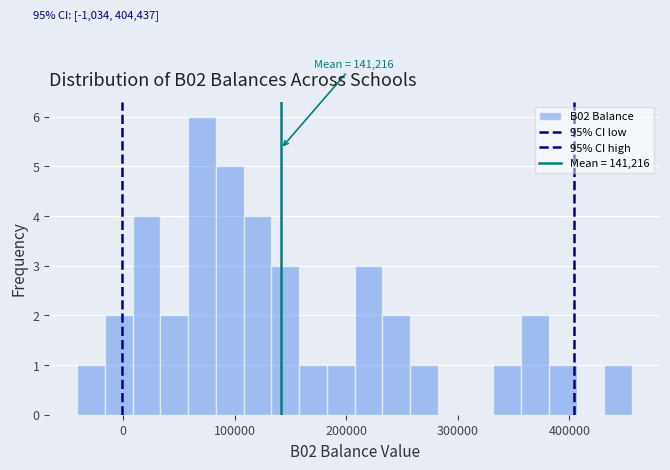

Read against the x-axis, roughly where is the centre of the tallest bar?

70000